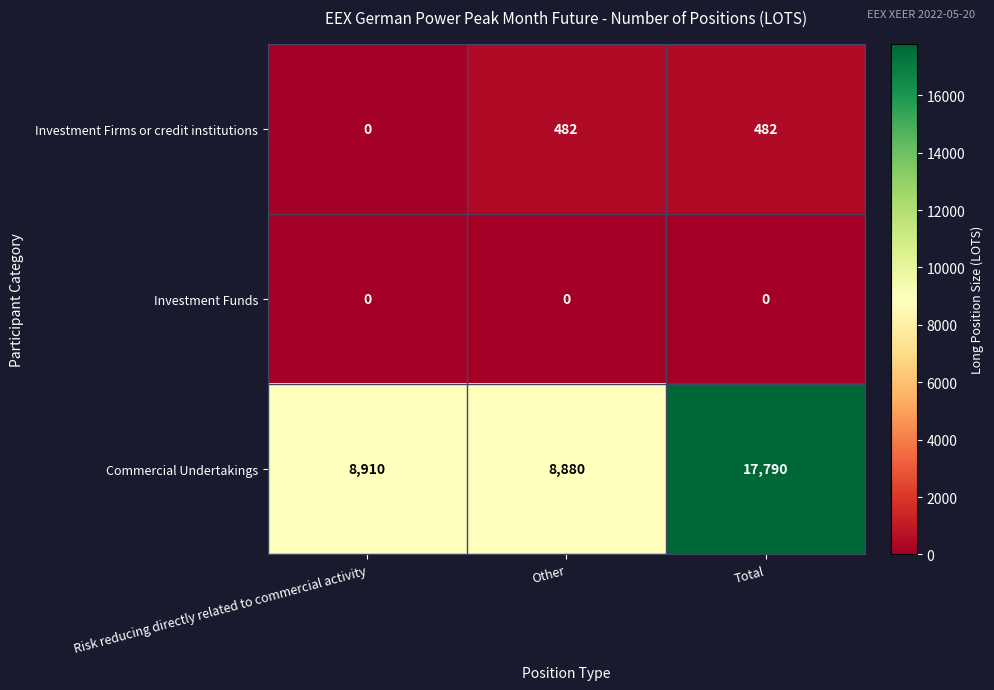

At which category does the chart reach its peak across all series?

Total